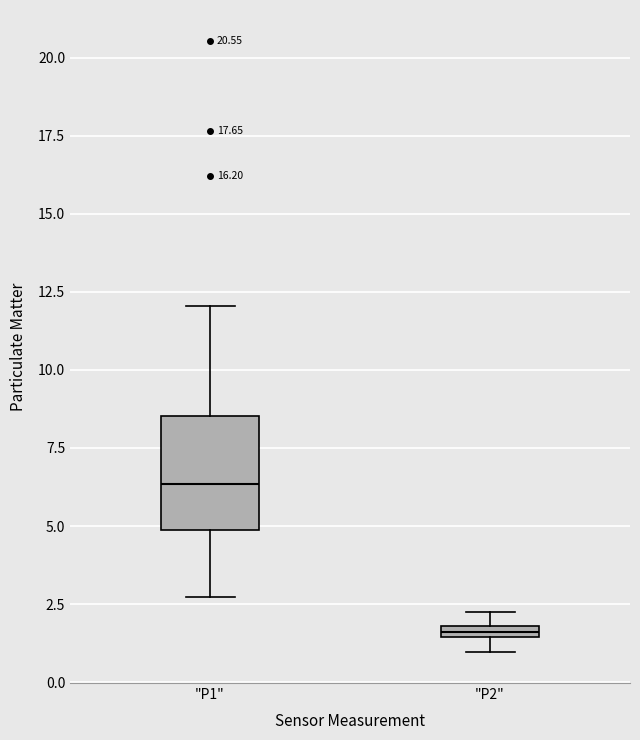

Where is the lower edge of the box for "P1" on the y-axis? The values are not printed on the chart, so give them approximately, as read against the axis.

5.0